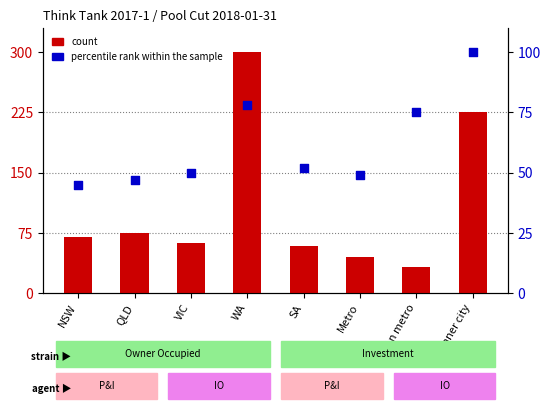

What are all the series names shown in the legend?

count, percentile rank within the sample